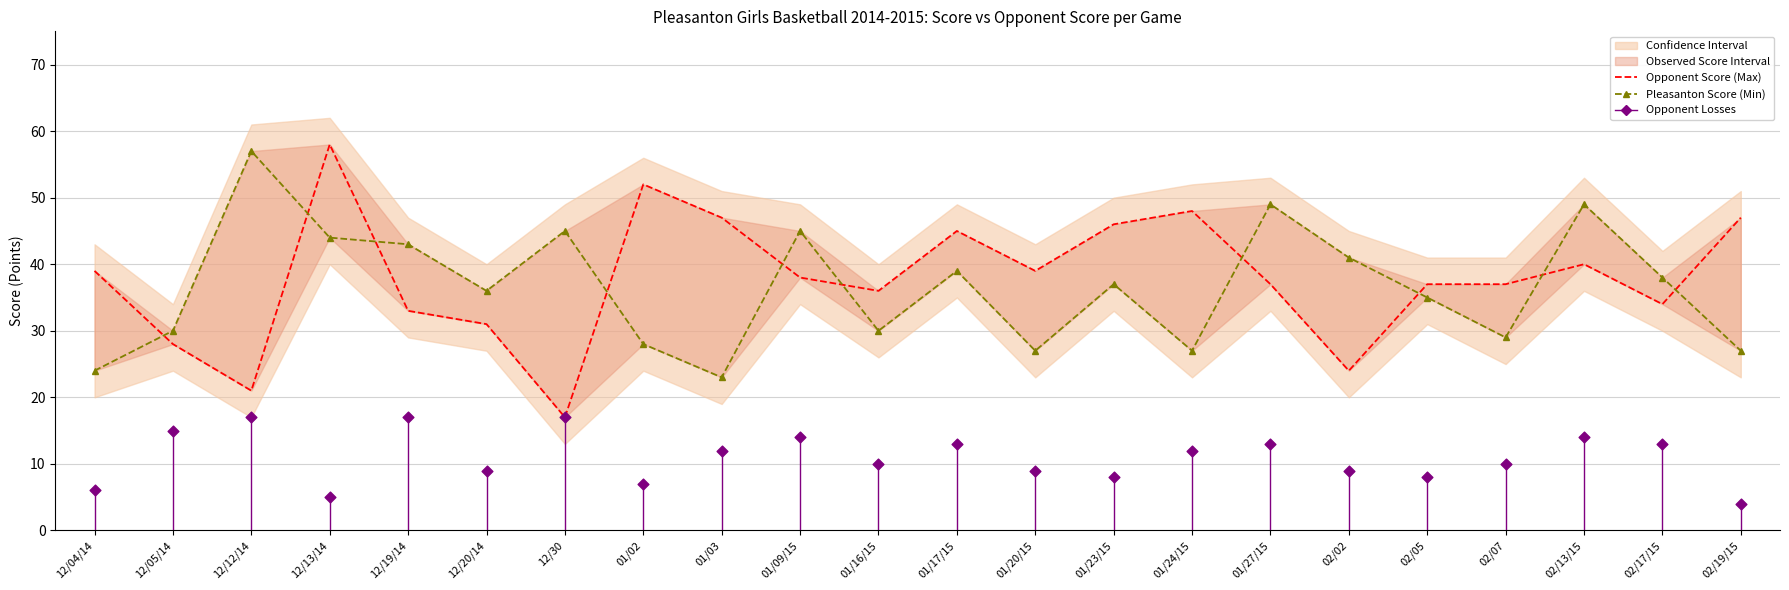

Which series contains the highest Y value?

Opponent Score (Max)